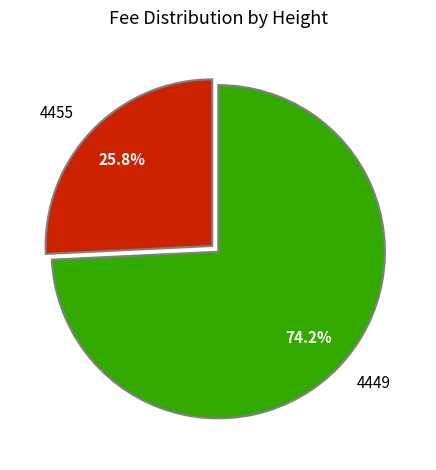

What is the total percentage of 4449 and 4455?

100.0%